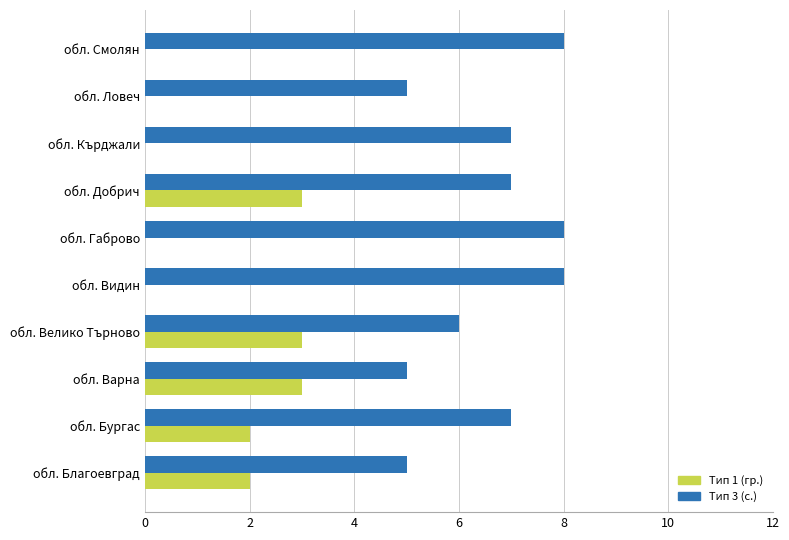

Is it true that Тип 3 (с.) equals 8 at обл. Варна?

False